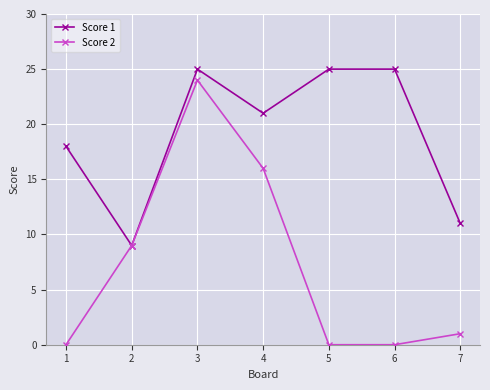

The Score 1 series shows 25 at 6. True or false?

True